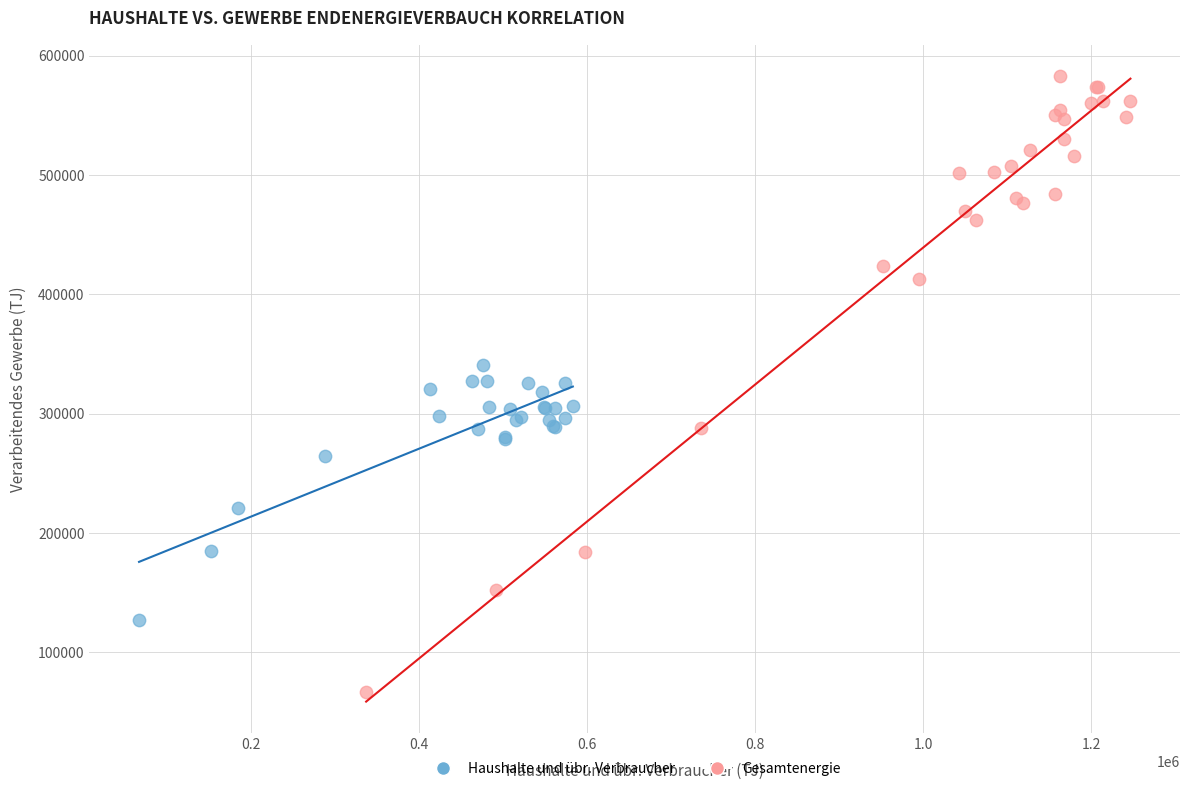

What are all the series names shown in the legend?

Haushalte und übr. Verbraucher, Gesamtenergie